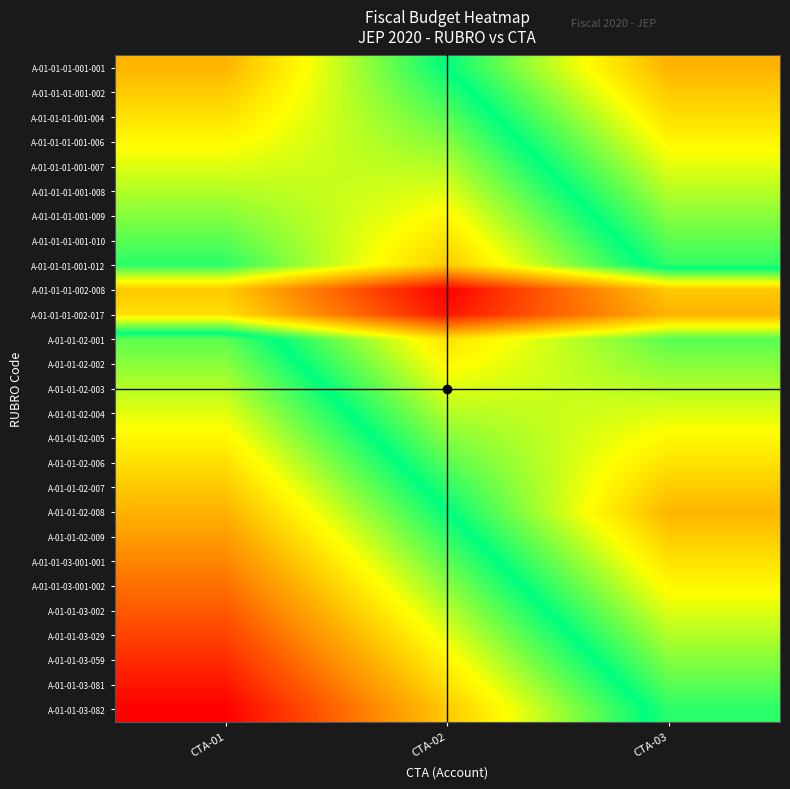

Reading left to right, list all the values displayed in this chart.

A-01-01-01-001-001: CTA-01=0.8	CTA-02=0.5	CTA-03=0.2
A-01-01-01-001-002: CTA-01=0.7	CTA-02=0.5	CTA-03=0.3
A-01-01-01-001-004: CTA-01=0.7	CTA-02=0.6	CTA-03=0.3
A-01-01-01-001-006: CTA-01=0.7	CTA-02=0.6	CTA-03=0.3
A-01-01-01-001-007: CTA-01=0.6	CTA-02=0.6	CTA-03=0.4
A-01-01-01-001-008: CTA-01=0.6	CTA-02=0.6	CTA-03=0.4
A-01-01-01-001-009: CTA-01=0.6	CTA-02=0.7	CTA-03=0.4
A-01-01-01-001-010: CTA-01=0.6	CTA-02=0.7	CTA-03=0.4
A-01-01-01-001-012: CTA-01=0.5	CTA-02=0.7	CTA-03=0.5
A-01-01-01-002-008: CTA-01=0.7	CTA-02=1.0	CTA-03=0.7
A-01-01-01-002-017: CTA-01=0.7	CTA-02=1.0	CTA-03=0.8
A-01-01-02-001: CTA-01=0.4	CTA-02=0.7	CTA-03=0.6
A-01-01-02-002: CTA-01=0.4	CTA-02=0.7	CTA-03=0.6
A-01-01-02-003: CTA-01=0.4	CTA-02=0.6	CTA-03=0.6
A-01-01-02-004: CTA-01=0.4	CTA-02=0.6	CTA-03=0.6
A-01-01-02-005: CTA-01=0.3	CTA-02=0.6	CTA-03=0.7
A-01-01-02-006: CTA-01=0.3	CTA-02=0.6	CTA-03=0.7
A-01-01-02-007: CTA-01=0.3	CTA-02=0.5	CTA-03=0.7
A-01-01-02-008: CTA-01=0.2	CTA-02=0.5	CTA-03=0.8
A-01-01-02-009: CTA-01=0.2	CTA-02=0.5	CTA-03=0.7
A-01-01-03-001-001: CTA-01=0.2	CTA-02=0.4	CTA-03=0.7
A-01-01-03-001-002: CTA-01=0.1	CTA-02=0.4	CTA-03=0.7
A-01-01-03-002: CTA-01=0.1	CTA-02=0.4	CTA-03=0.6
A-01-01-03-029: CTA-01=0.1	CTA-02=0.4	CTA-03=0.6
A-01-01-03-059: CTA-01=0.1	CTA-02=0.3	CTA-03=0.6
A-01-01-03-081: CTA-01=0.0	CTA-02=0.3	CTA-03=0.6
A-01-01-03-082: CTA-01=0.0	CTA-02=0.3	CTA-03=0.5